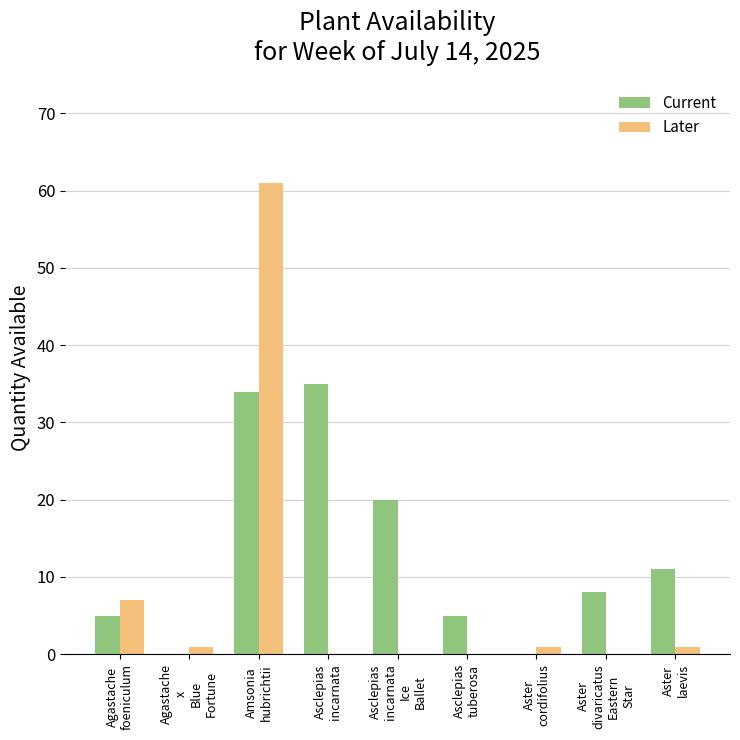

What is the sum of all Current values?

118